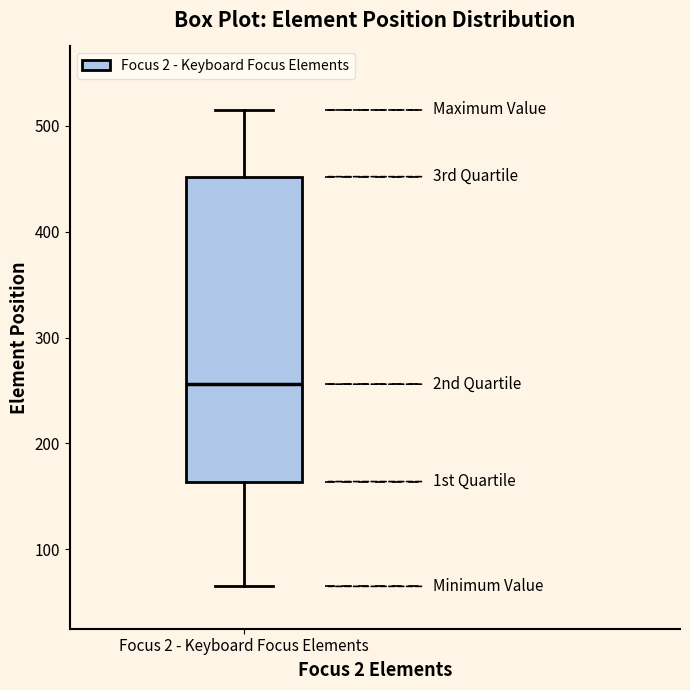

Transcribe this box plot: give where the median line is, the range the box spans, and where the two whiskers end, as read against the y-axis. The values are not printed on the chart, so give them approximately, as read against the axis.

median 260, box 160 to 450, whiskers 70 to 520